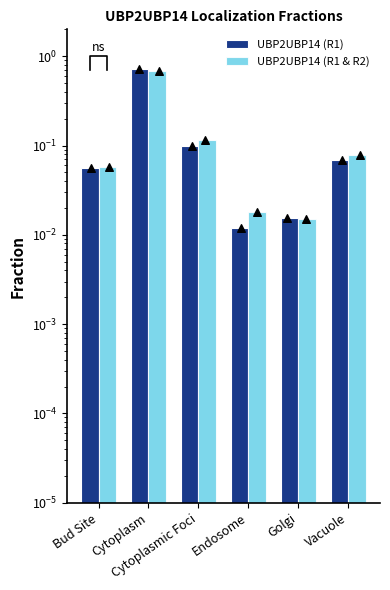

Which series contains the lowest Y value?

UBP2UBP14 (R1)